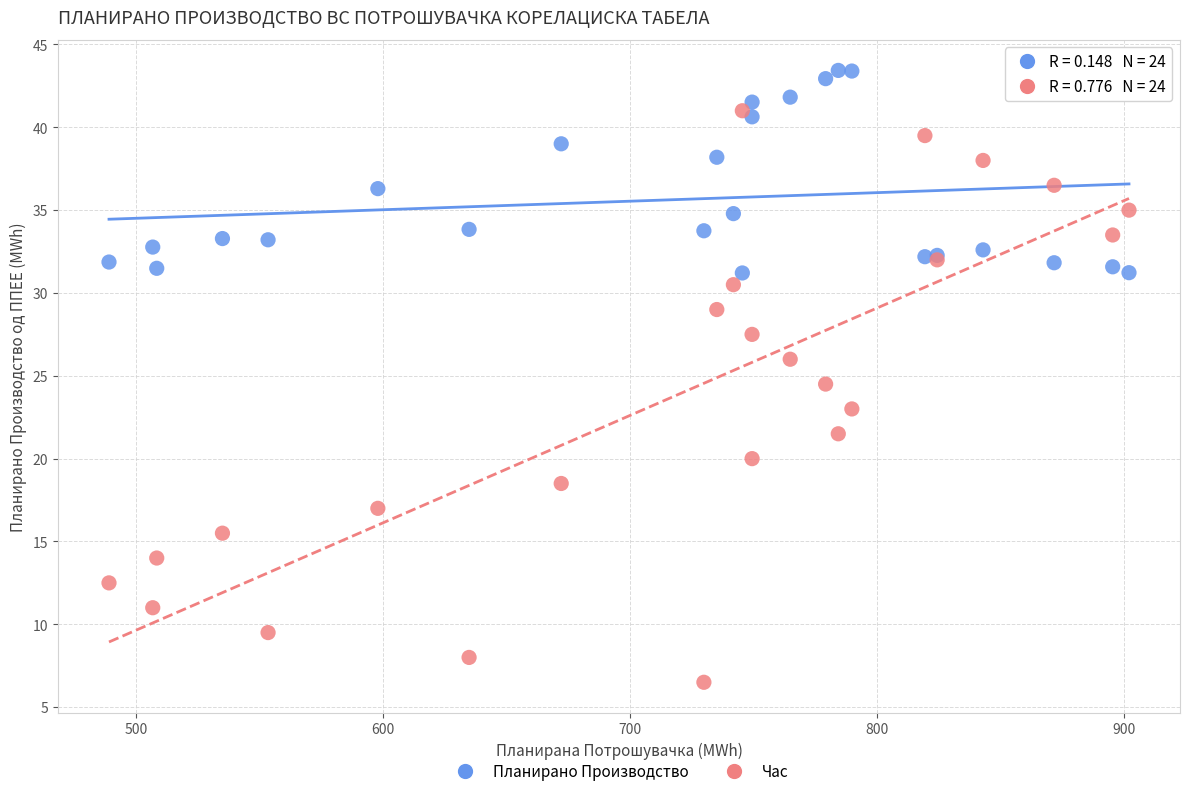

Across all series, what Y value is closest to 24?

24.5